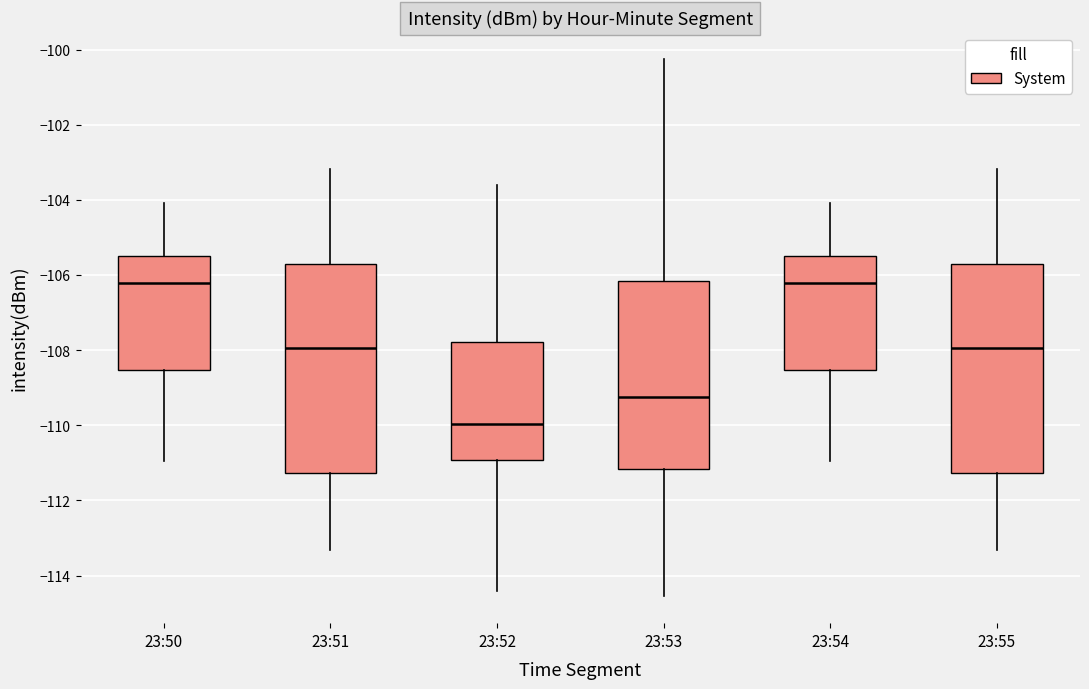

Where is the upper edge of the box for 23:51 on the y-axis? The values are not printed on the chart, so give them approximately, as read against the axis.

-105.6